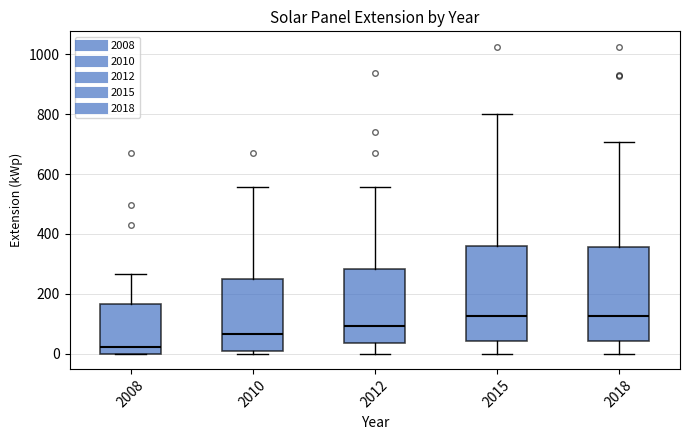

Where does the median line of the box at x = 2010 sit on the y-axis? The values are not printed on the chart, so give them approximately, as read against the axis.

60